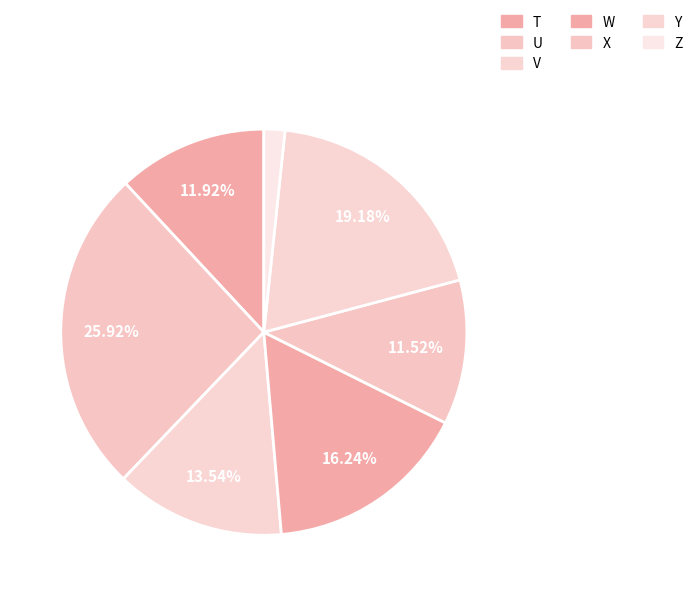

Count the number of slices in the pie.

7